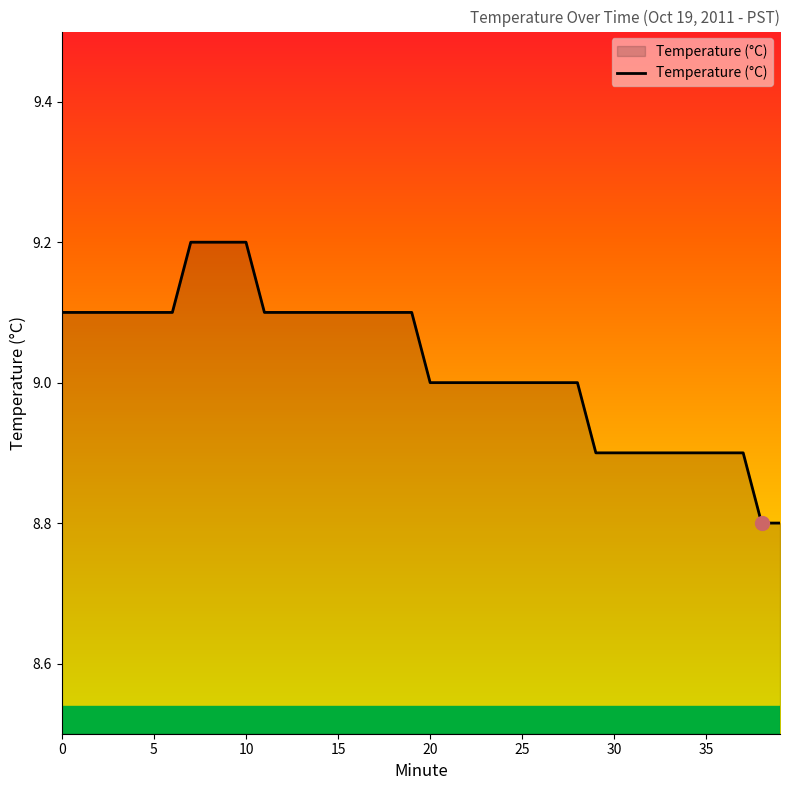

What is the minimum value shown in the chart?

8.8